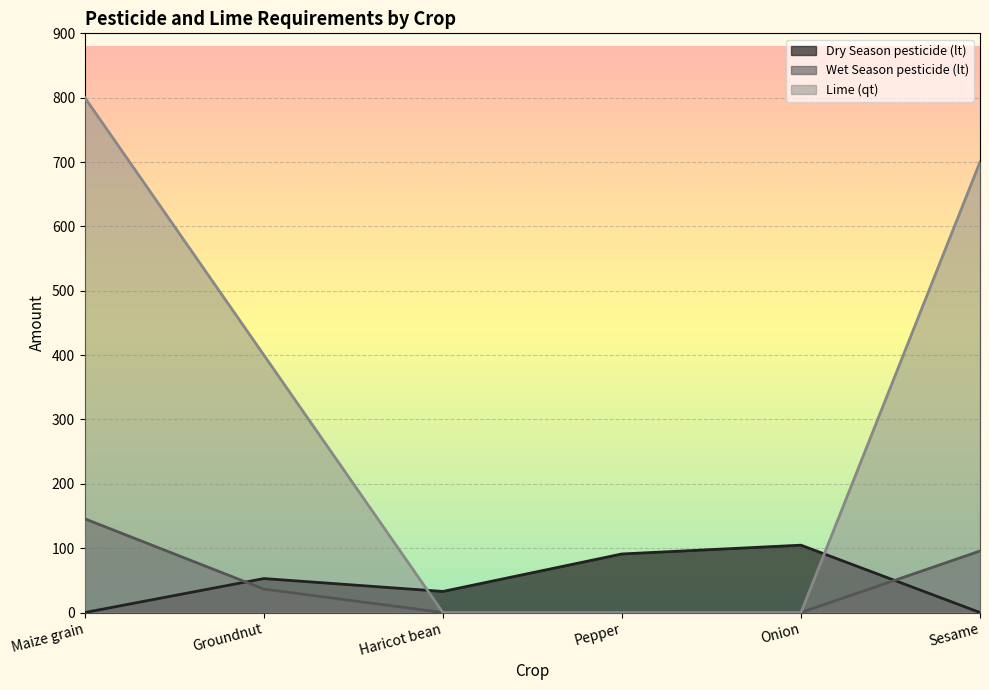

What is the difference between the maximum and minimum values in the Lime (qt) series?

800.0